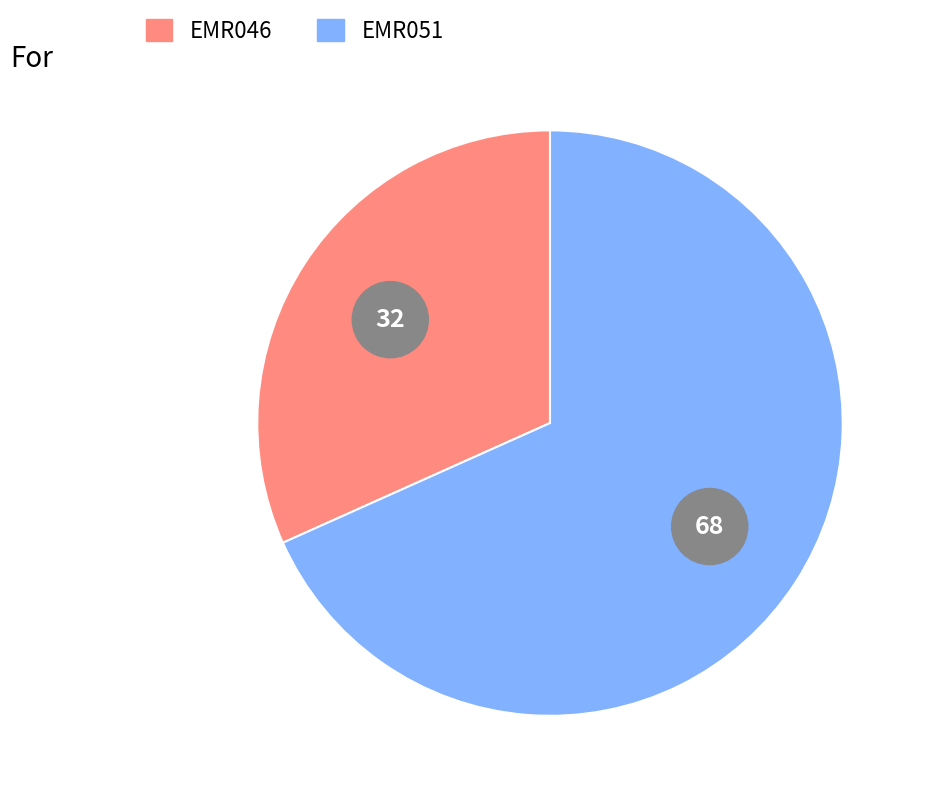

Which category has the smallest portion of the pie?

EMR046